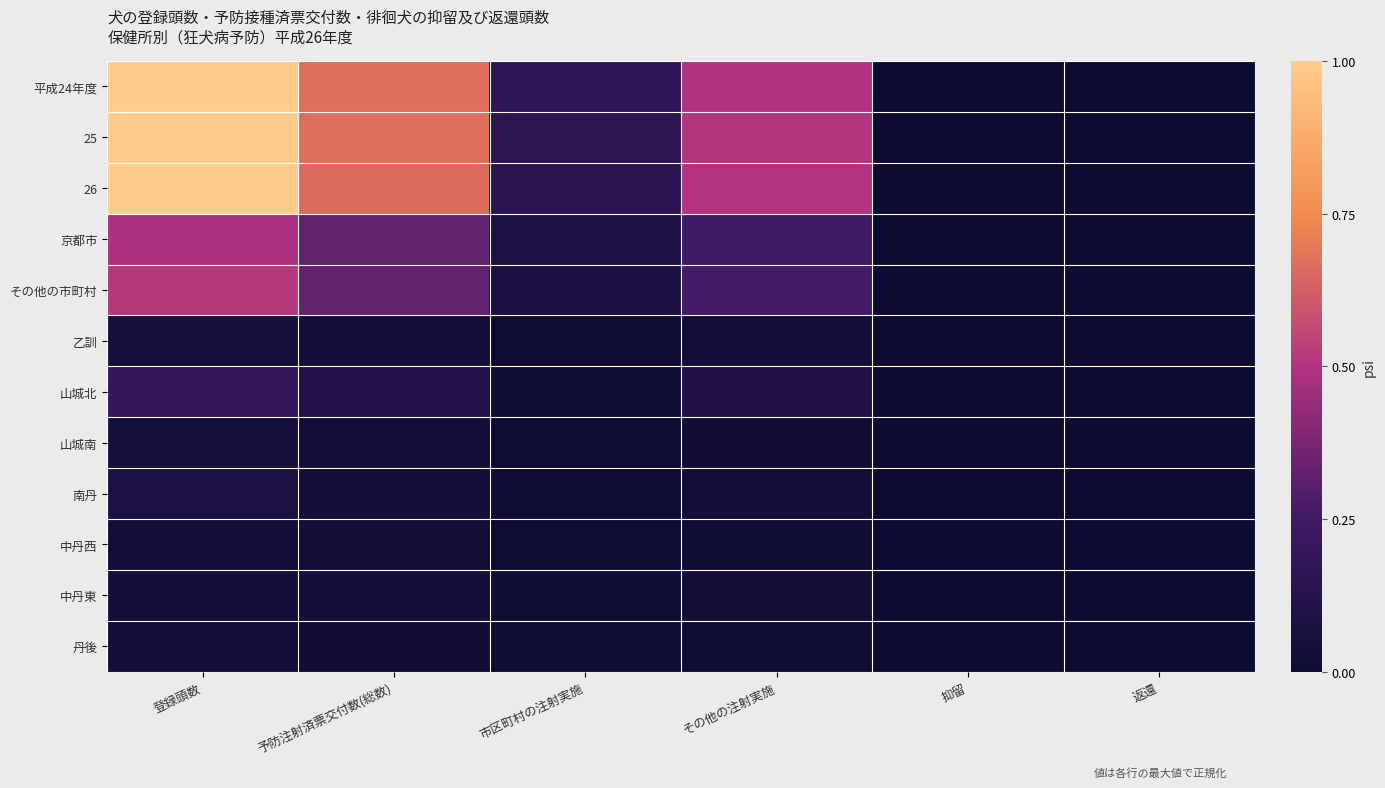

List the series in order of their peak value, highest first.

26, 平成24年度, 25, その他の市町村, 京都市, 山城北, 南丹, 山城南, 乙訓, 中丹東, 丹後, 中丹西